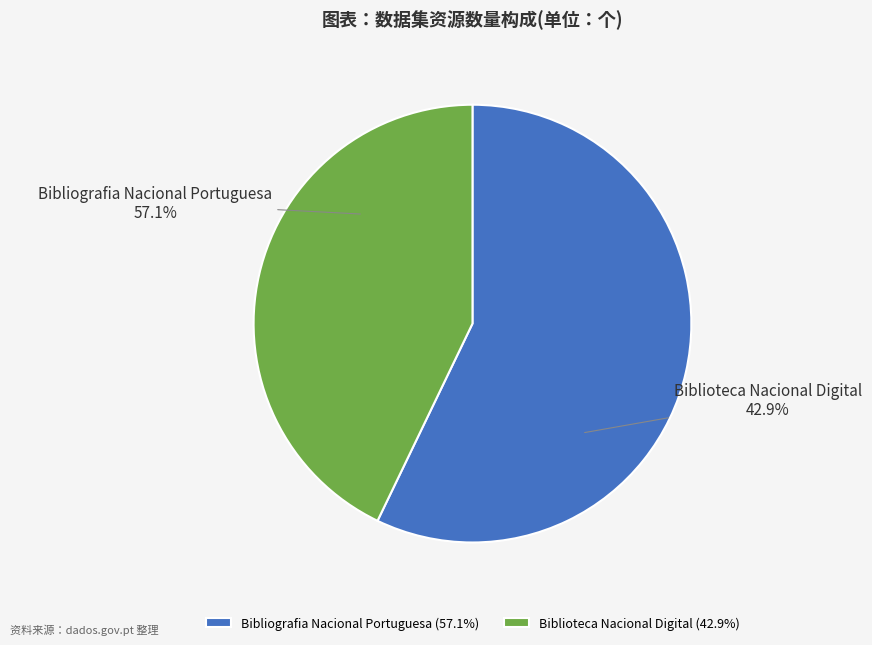

How many segments does this pie chart have?

2